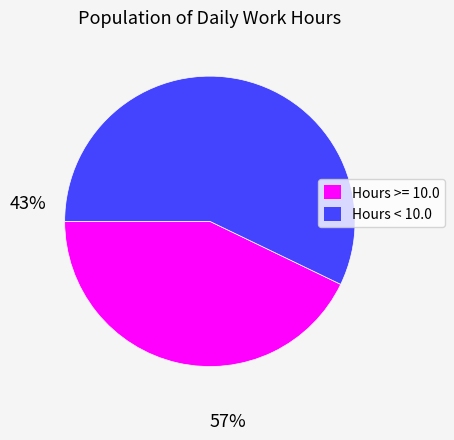

Does any single category account for the majority?

Yes